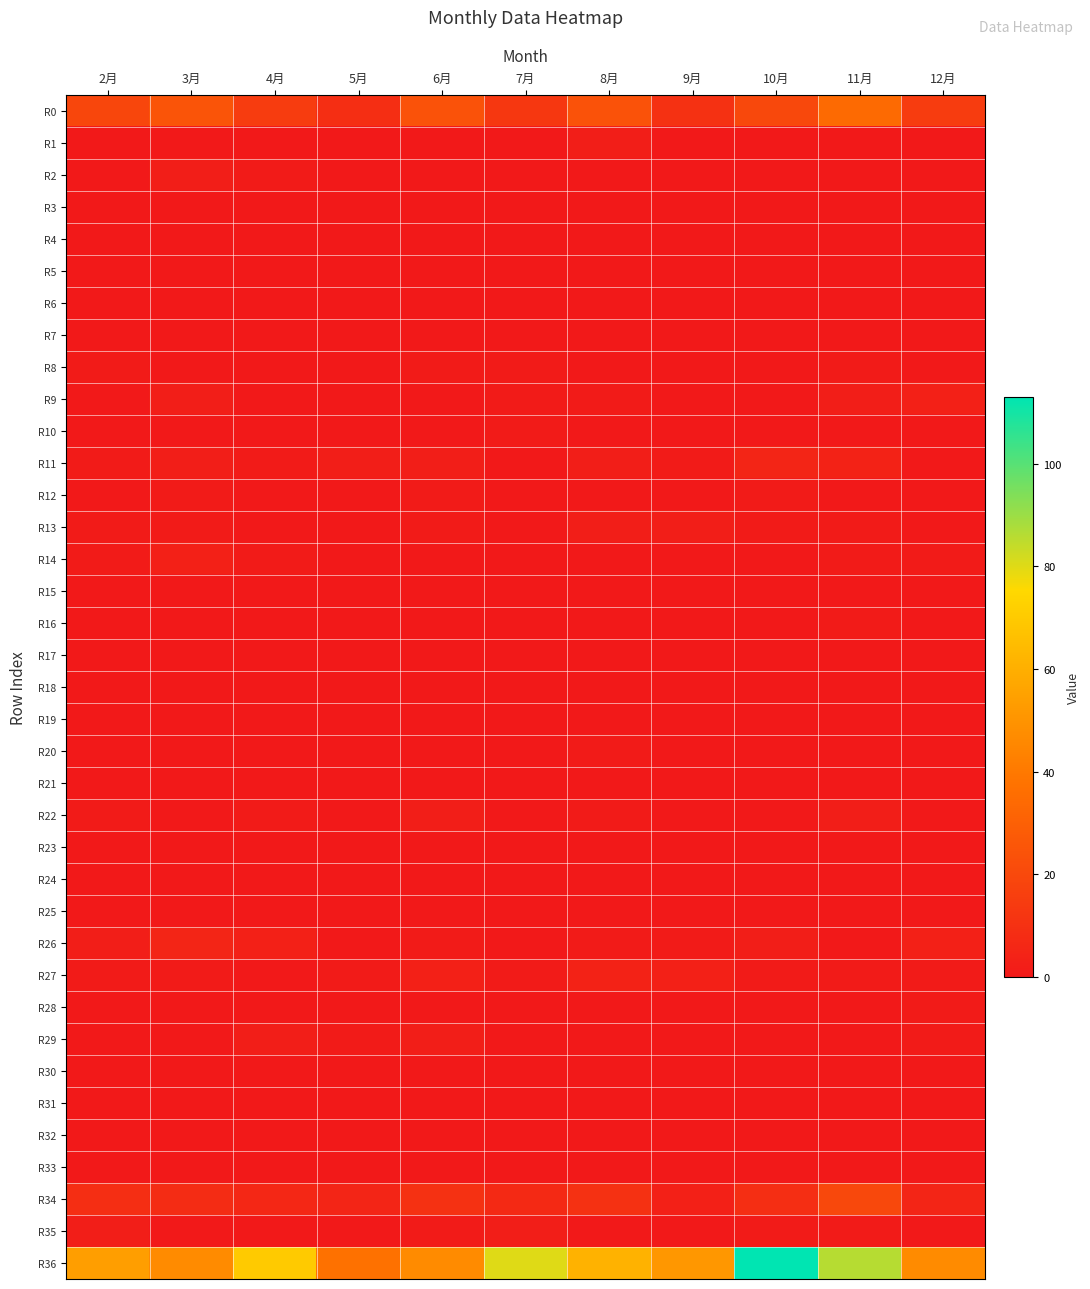

What is the total value across all series at 4月?

100